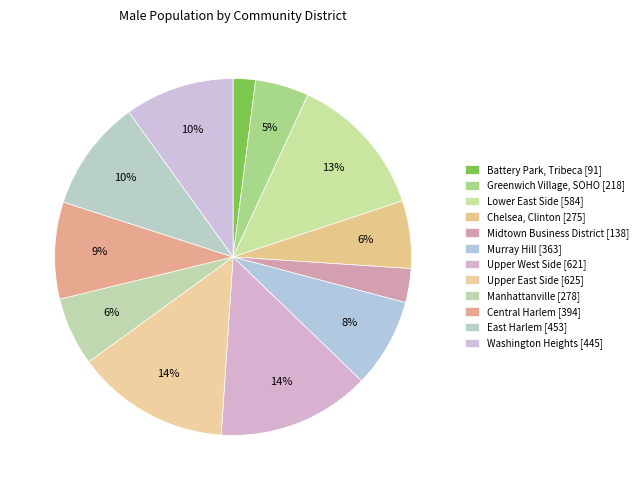

How many slices are in this pie chart?

12